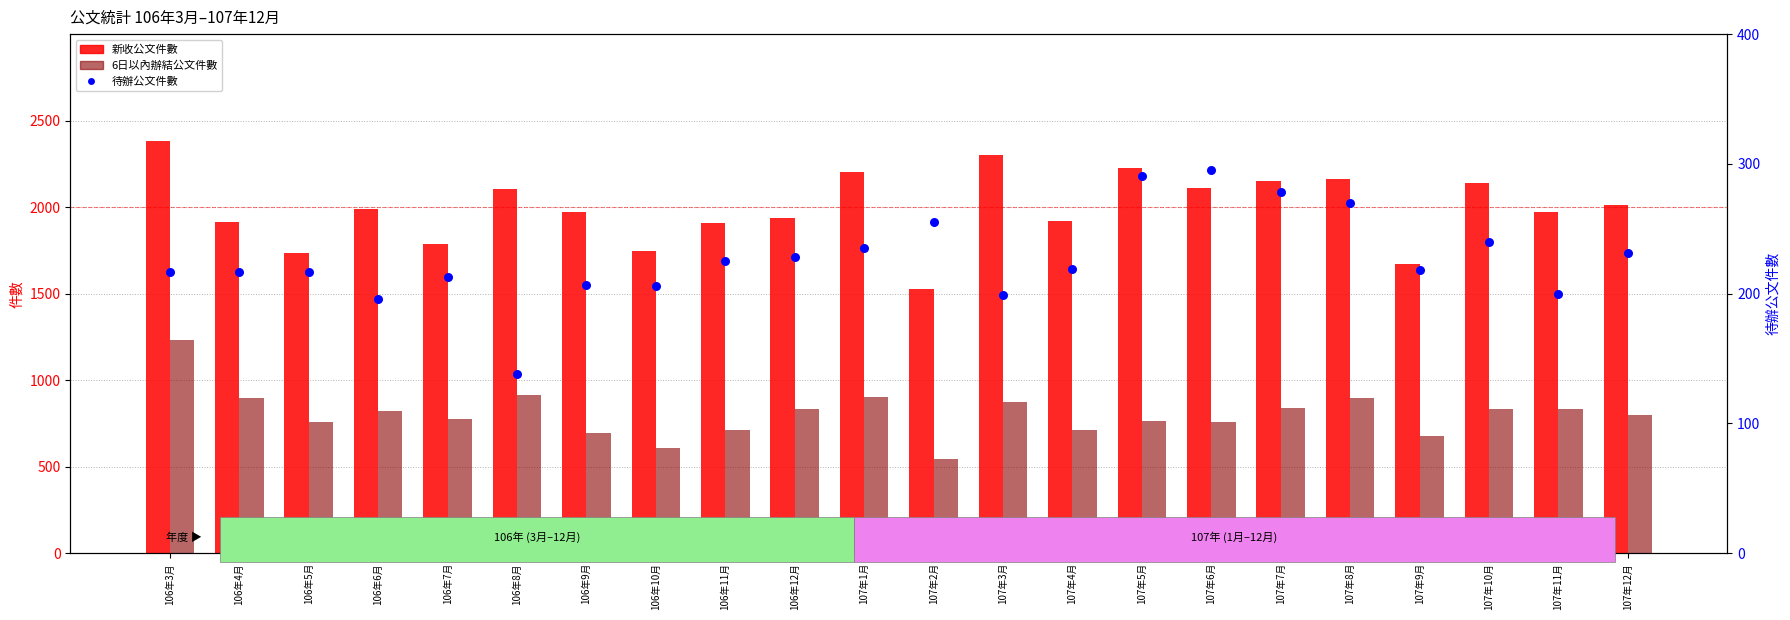

What is the total value across all series at 107年7月?

3264